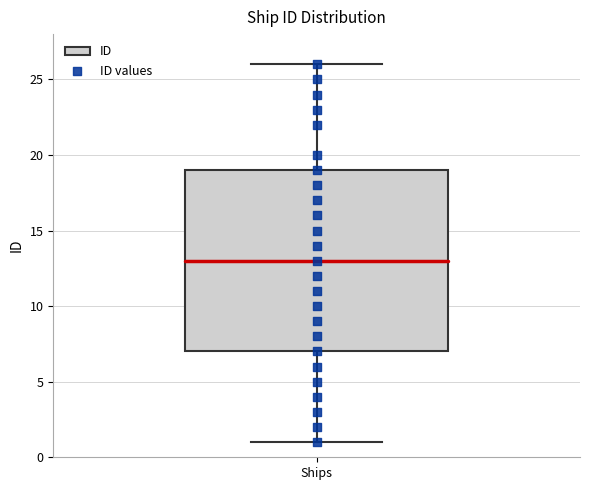

Where is the lower edge of the box for Ships on the y-axis? The values are not printed on the chart, so give them approximately, as read against the axis.

7